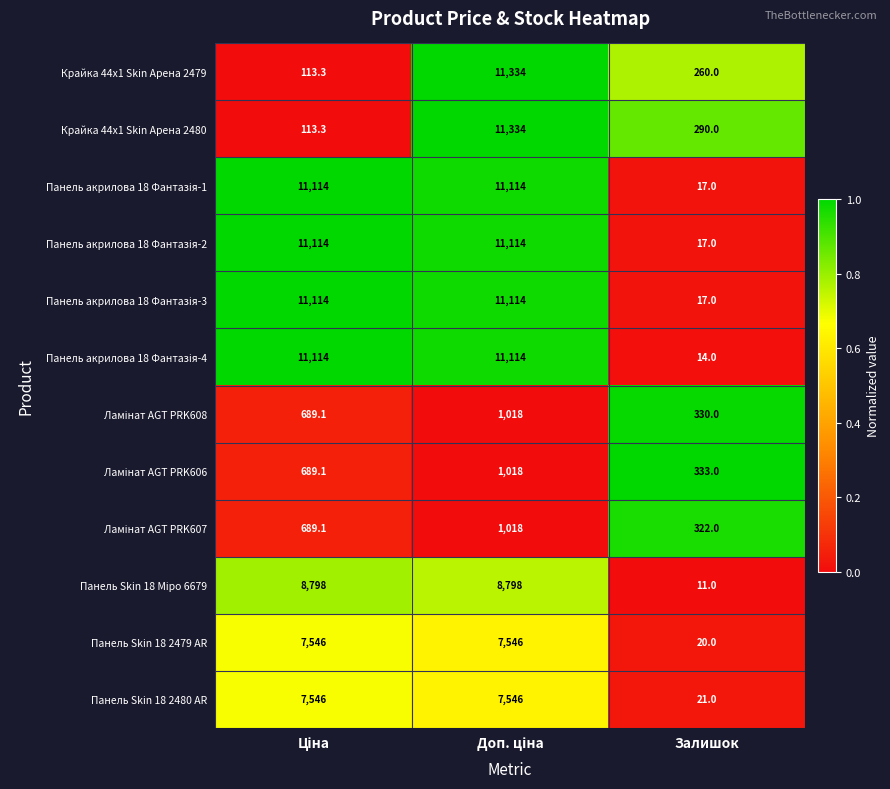

What is the greatest value displayed?

11334.0